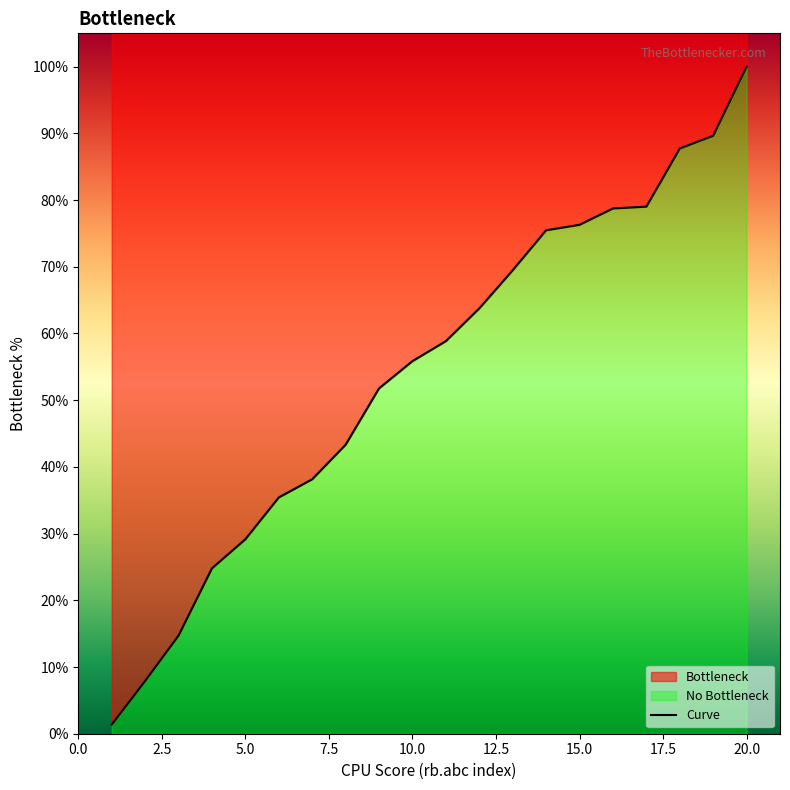

What is the value of the 2nd point from the left?

7.9